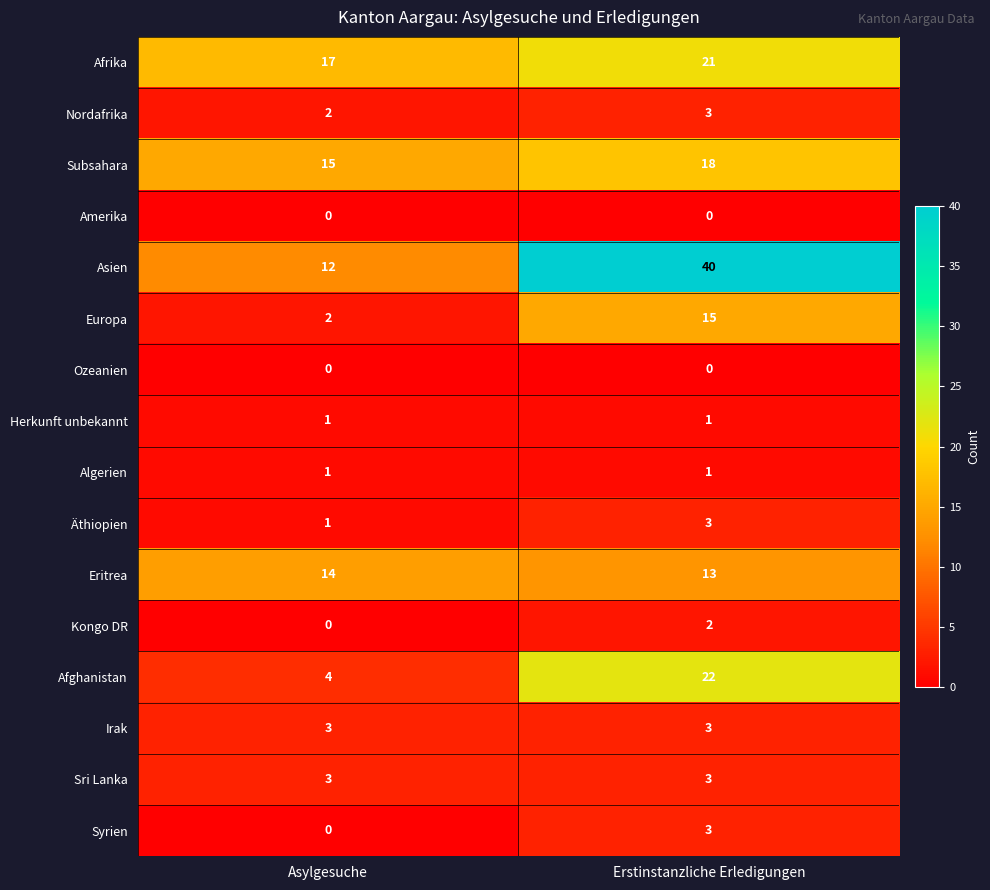

Which series has the largest total across all categories?

Asien